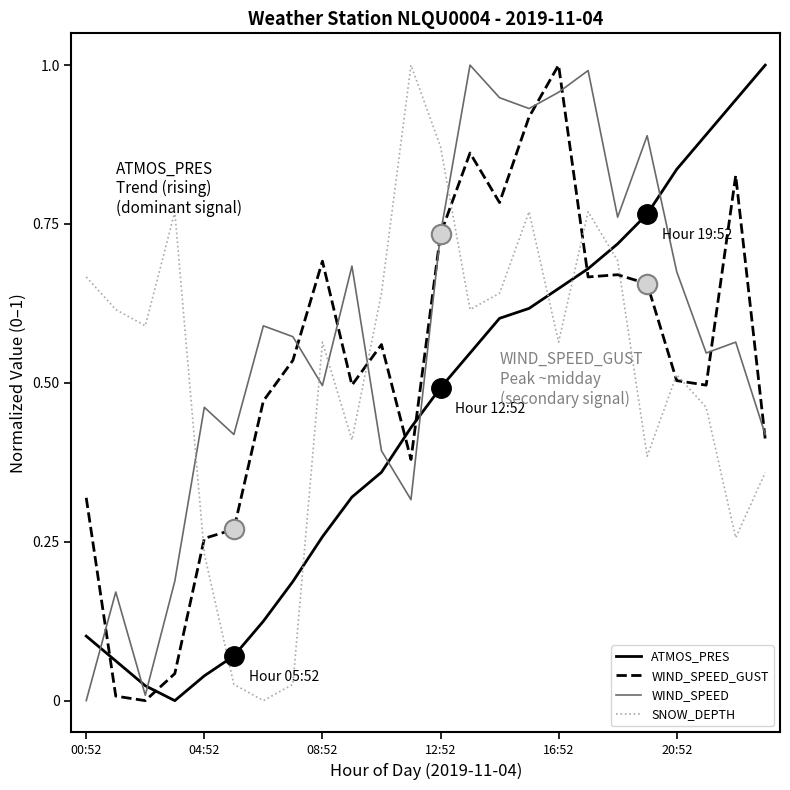

Which series has the largest total across all categories?

WIND_SPEED